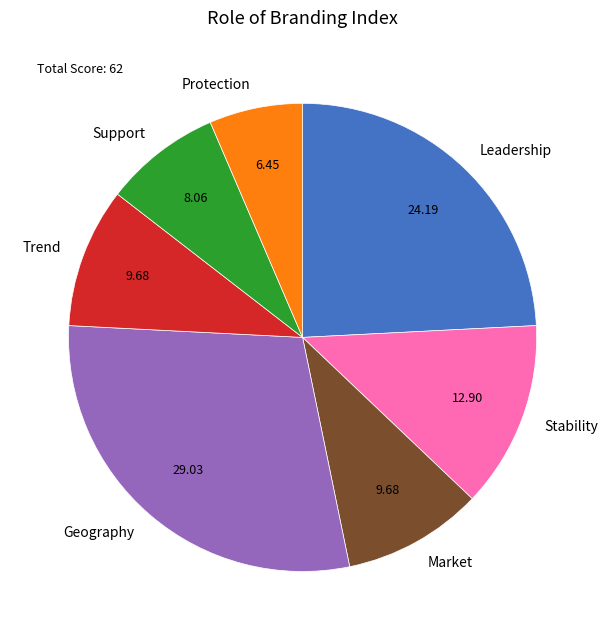

What is the ratio of the value at Market to the value at Leadership?

0.4